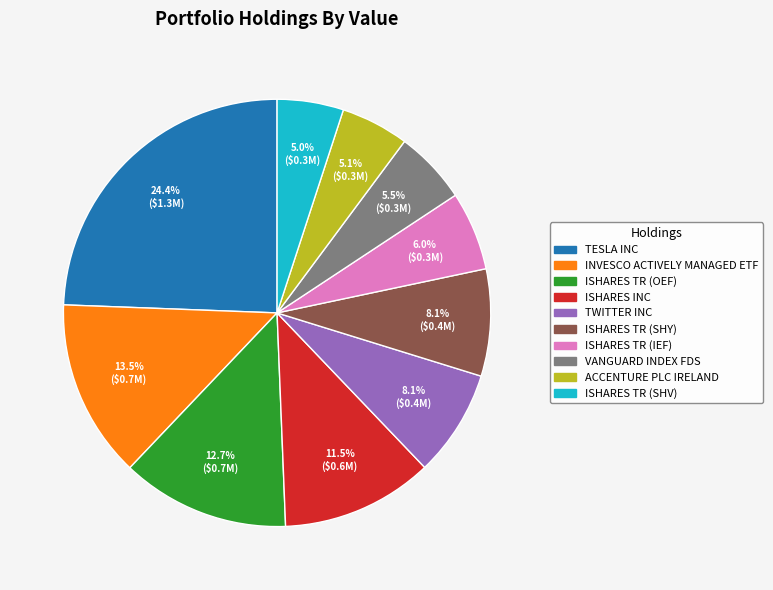

Does TWITTER INC represent more than half of the total?

No